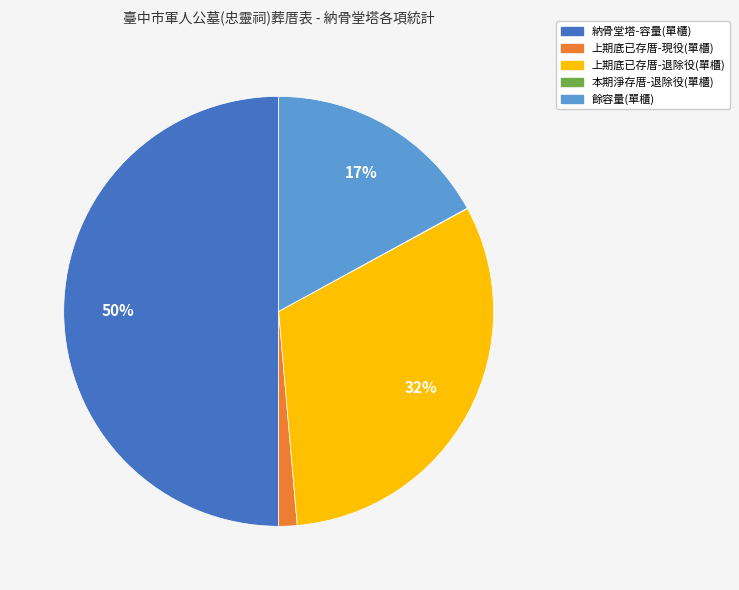

Do 餘容量(單櫃) and 上期底已存厝-現役(單櫃) together represent more than half of the pie?

No